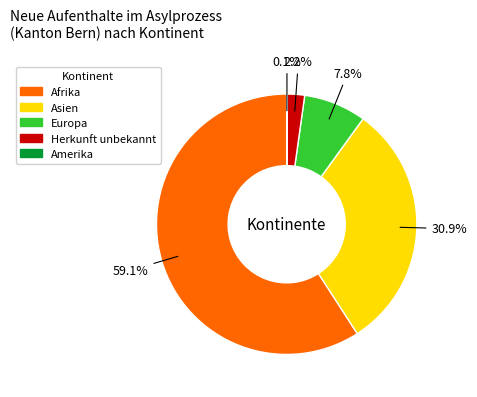

What is the ratio of the value at Afrika to the value at Europa?

7.6